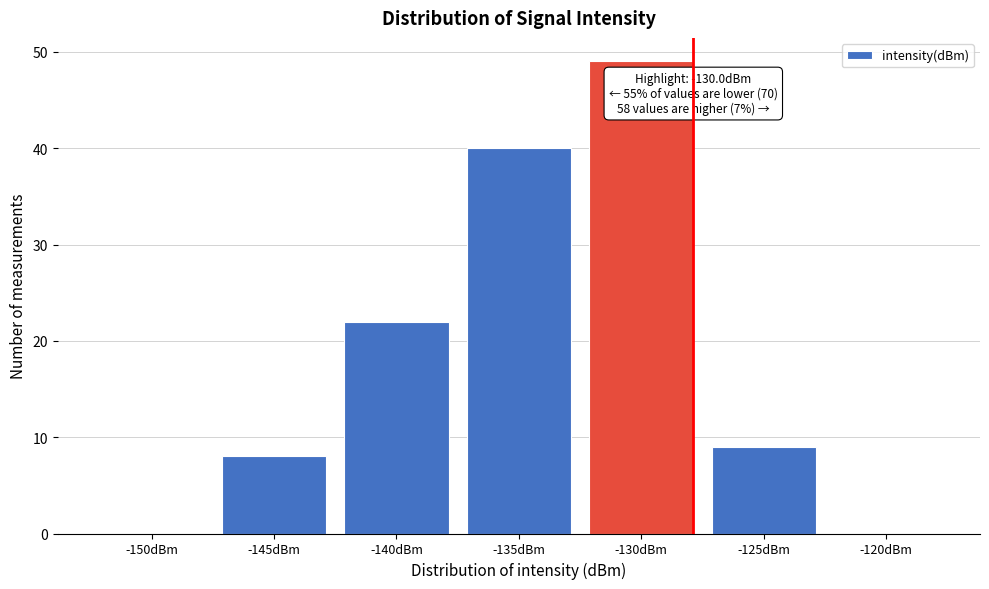

Reading left to right, extract all data points from this chart.

-150dBm=0	-145dBm=8	-140dBm=22	-135dBm=40	-130dBm=49	-125dBm=9	-120dBm=0